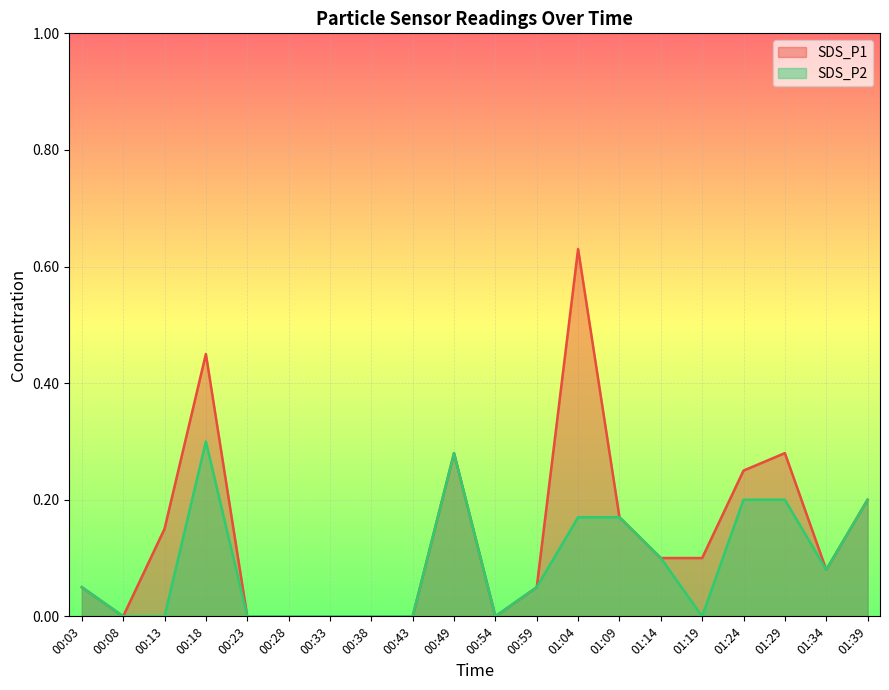

At which category does the chart reach its minimum across all series?

00:08